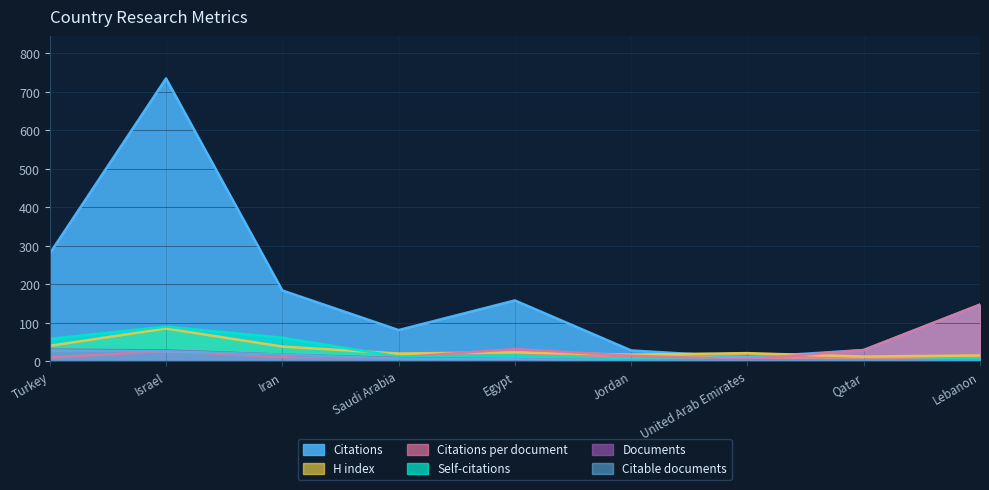

Reading left to right, list all the values displayed in this chart.

Citations: 280.0	735.0	184.0	81.0	158.0	28.0	10.0	29.0	147.0
Self-citations: 58.0	90.0	61.0	12.0	15.0	5.0	2.0	0.0	7.0
Citations per document: 9.3	26.2	10.8	10.1	31.6	14.0	5.0	29.0	147.0
H index: 40.0	85.0	38.0	20.0	23.0	17.0	21.0	12.0	15.0
Documents: 30.0	28.0	17.0	8.0	5.0	2.0	2.0	1.0	1.0
Citable documents: 28.0	26.0	17.0	7.0	5.0	2.0	1.0	1.0	1.0